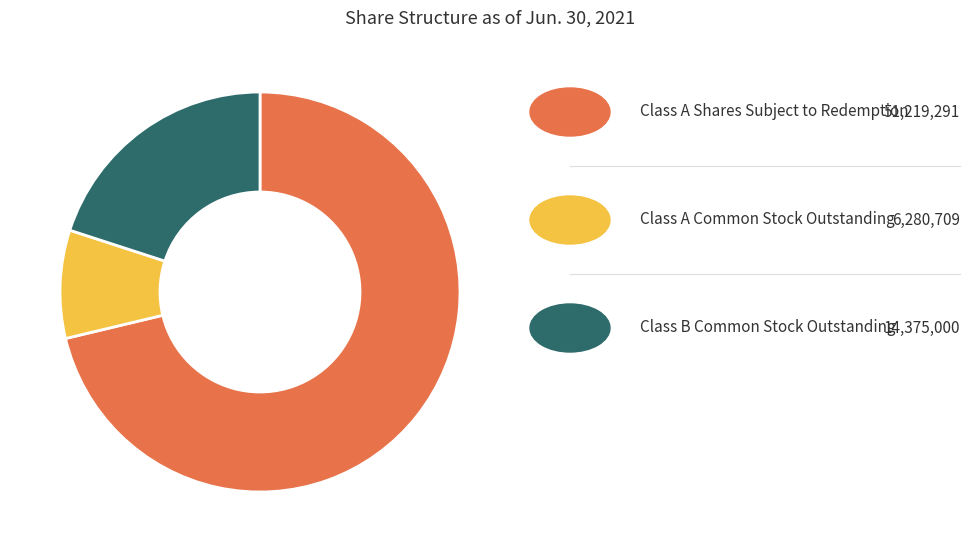

How many slices are in this pie chart?

3